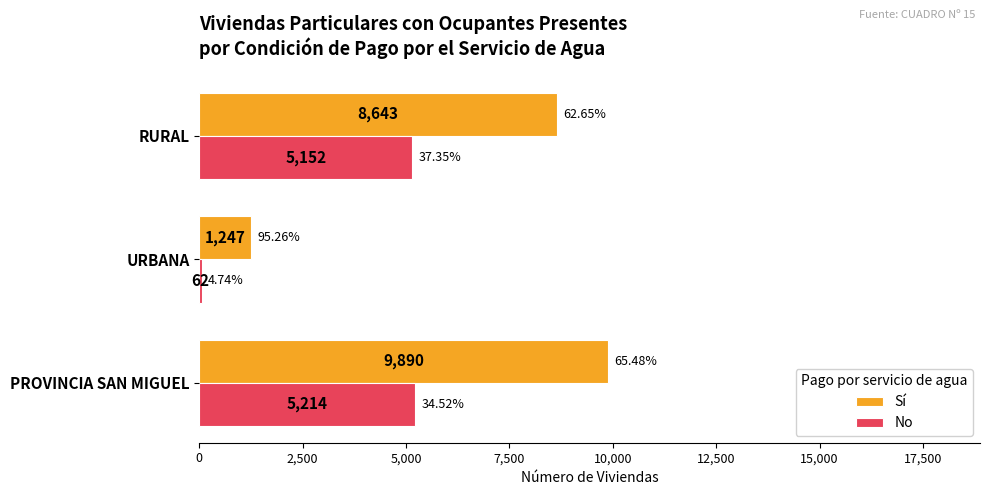

Rank the series by their average value, from lowest to highest.

No, Sí